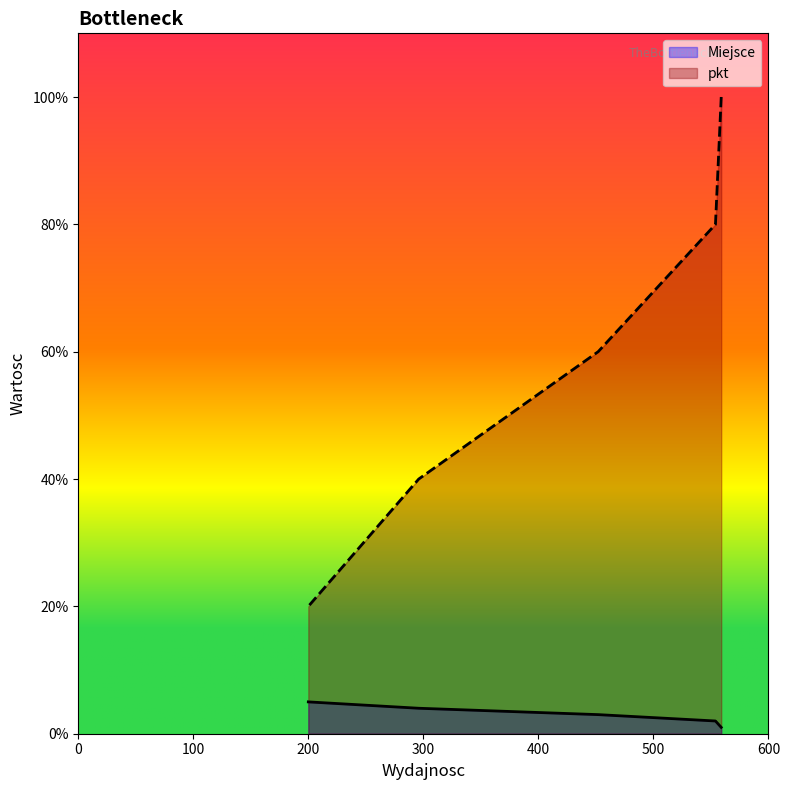

How many data points in Miejsce are less than 3?

2